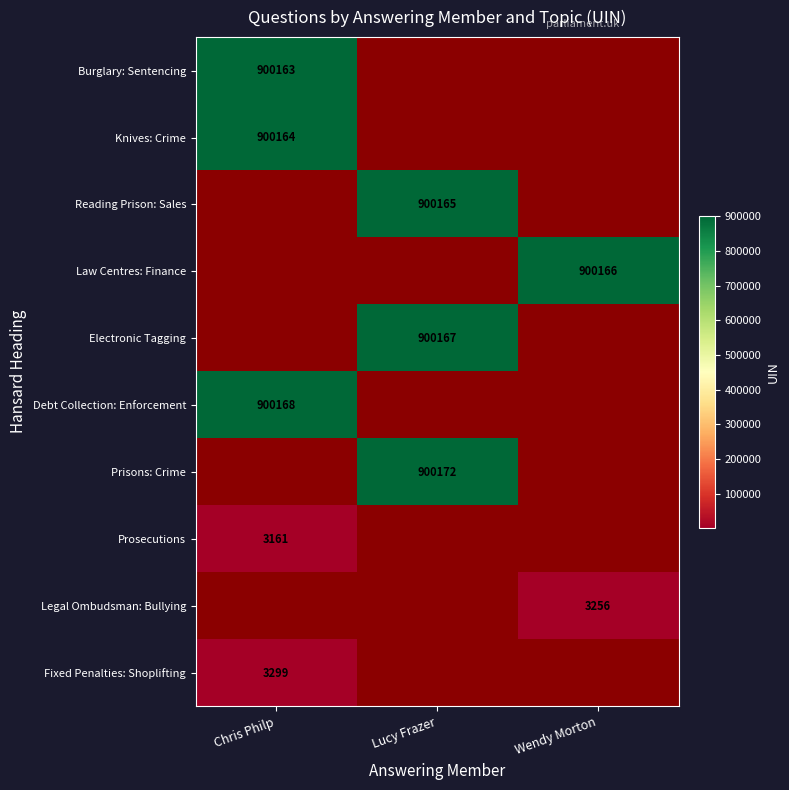

The Law Centres: Finance series shows 900166 at Wendy Morton. True or false?

True